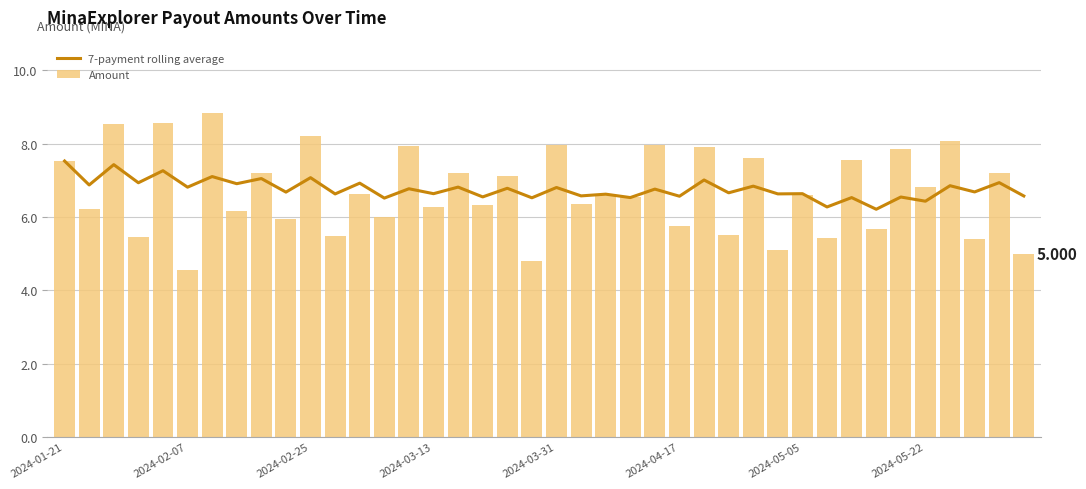

Which category has the lowest value in the Amount series?

2024-02-07